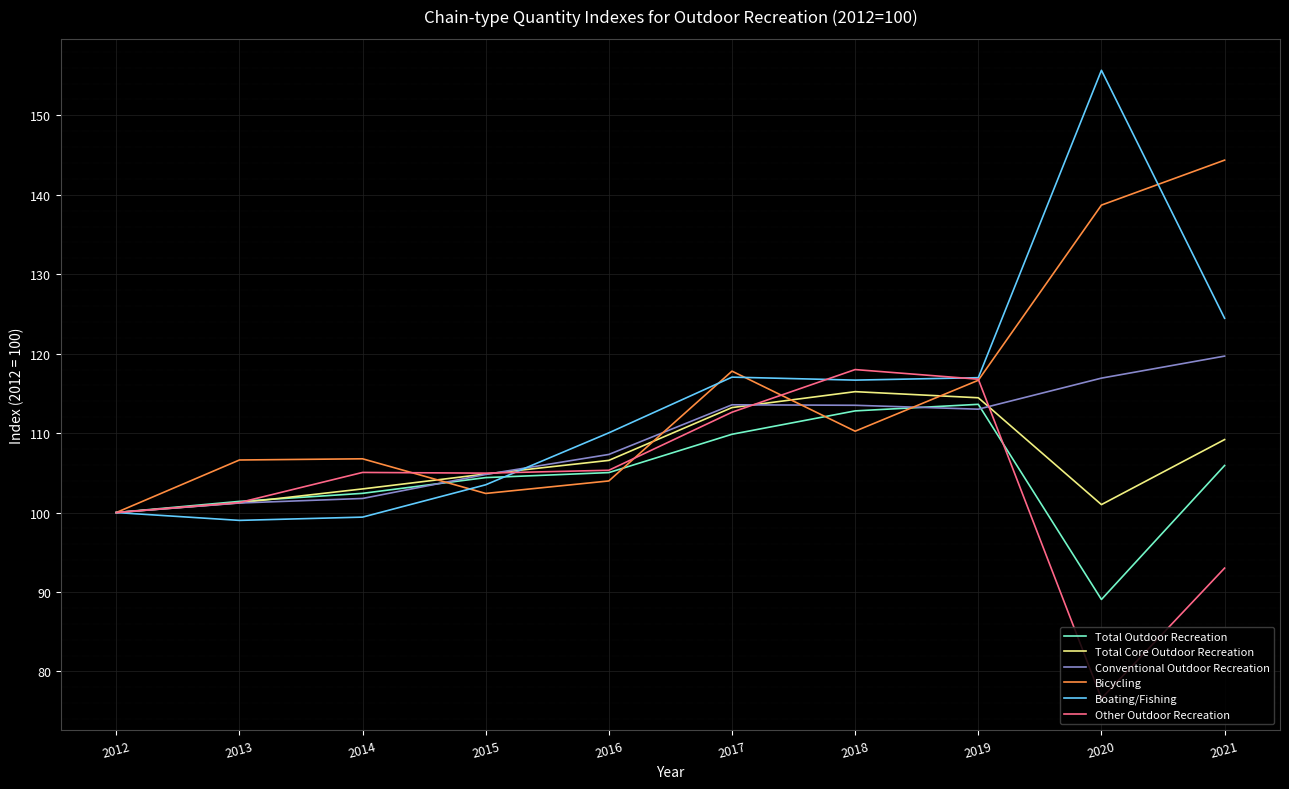

Which series has the widest spread of values?

Boating/Fishing